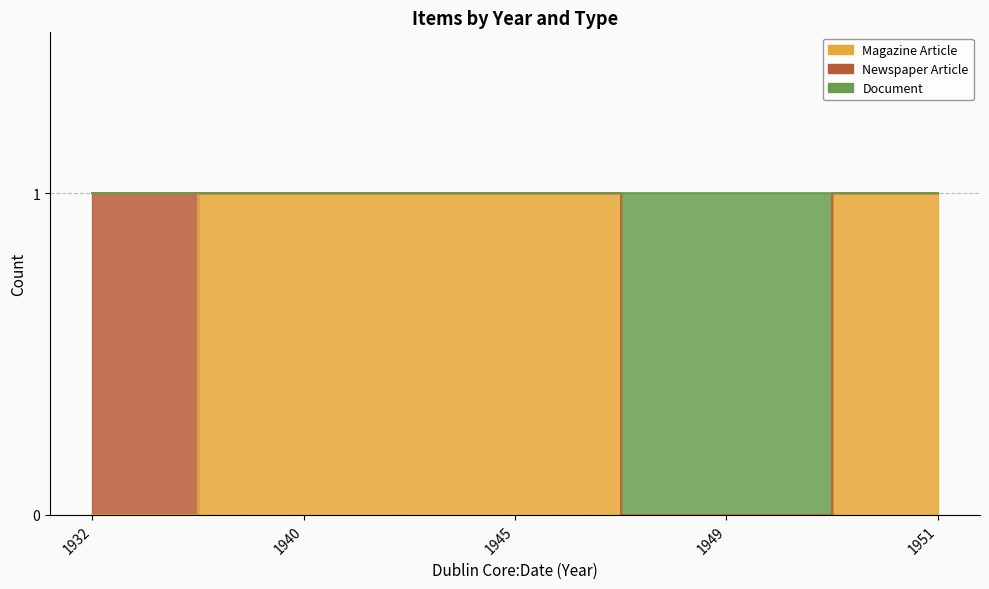

In Magazine Article, how many points are lower than both neighbors (excluding endpoints)?

1